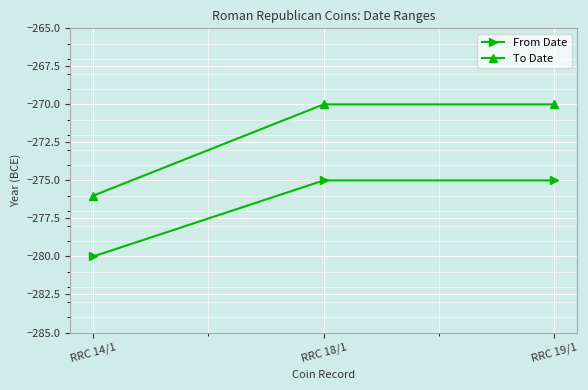

What is the average value of the From Date series?

-277